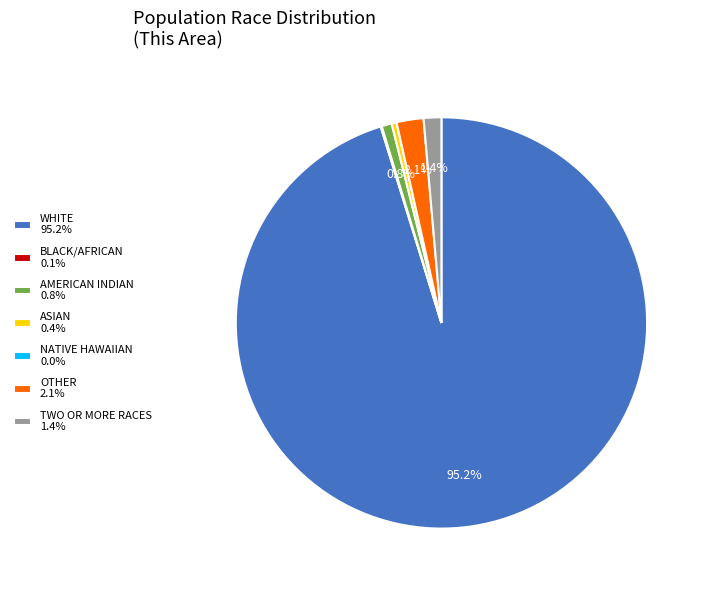

Approximately how many times larger is the value at AMERICAN INDIAN 0.8% compared to TWO OR MORE RACES 1.4%?

0.6